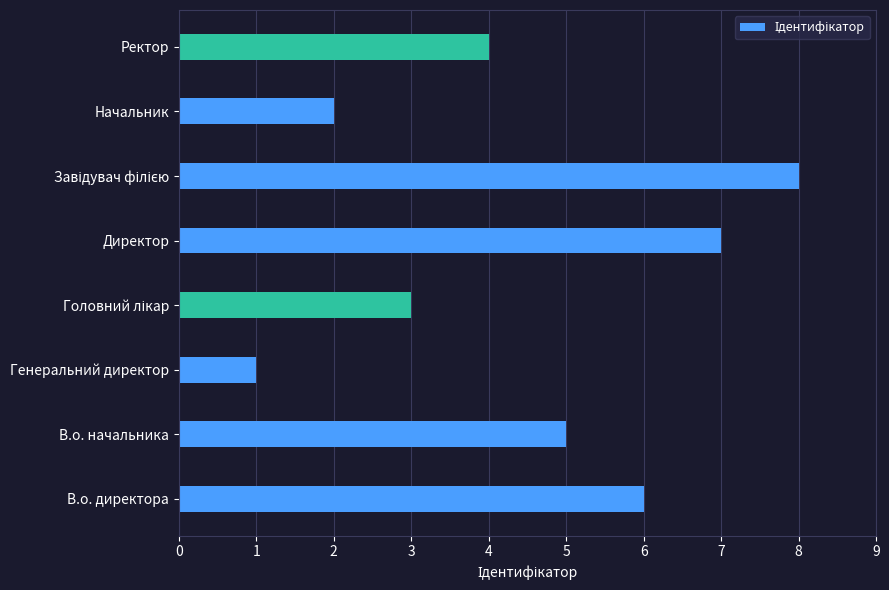

What is the greatest value displayed?

8